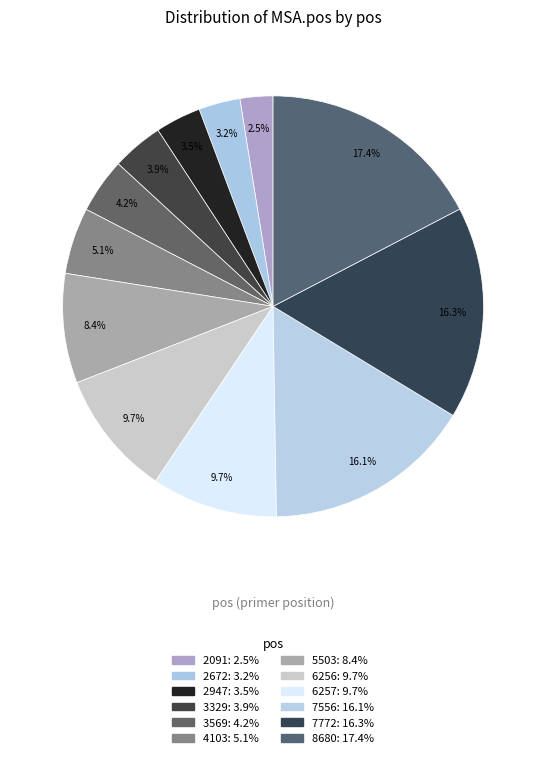

What percentage is the 5503 slice, to the nearest percent?

8%